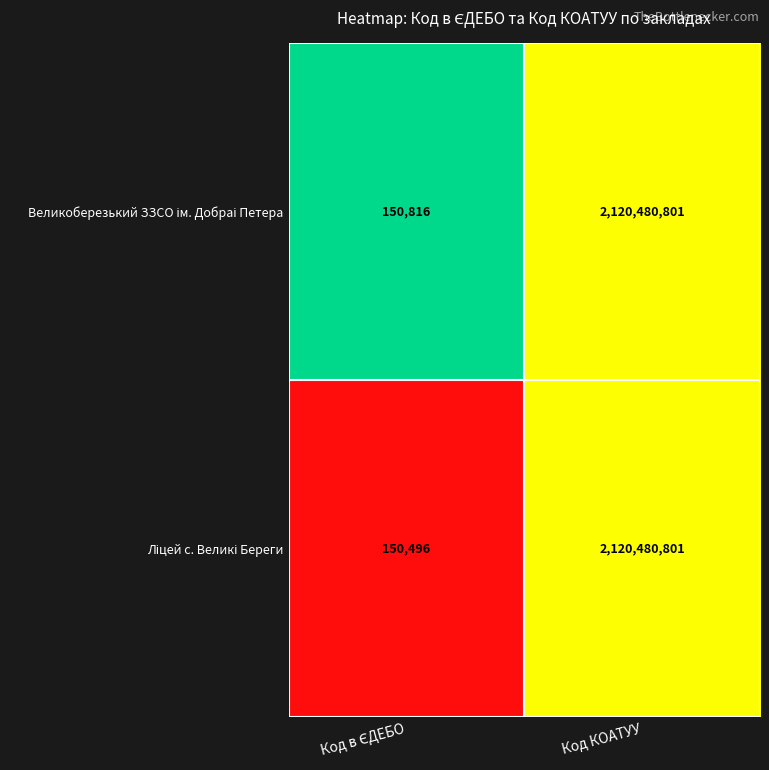

At which category is the sum across all series the highest?

Код КОАТУУ